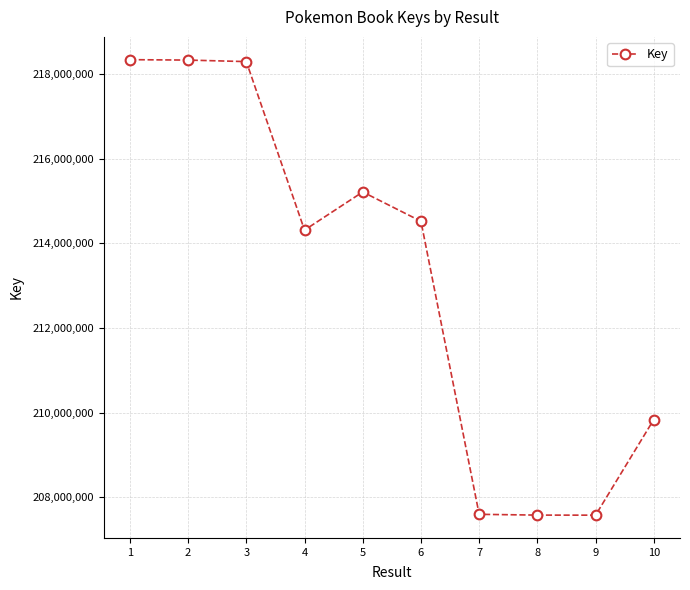

What is the change in value from 5 to 8?

-7634278